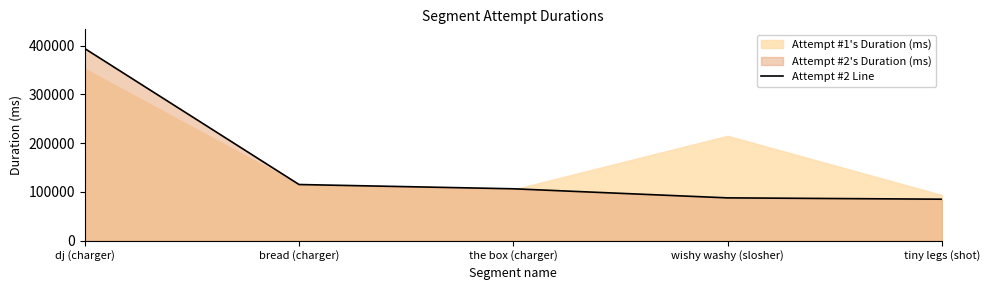

True or false: the data shows 393808 at dj (charger).

True